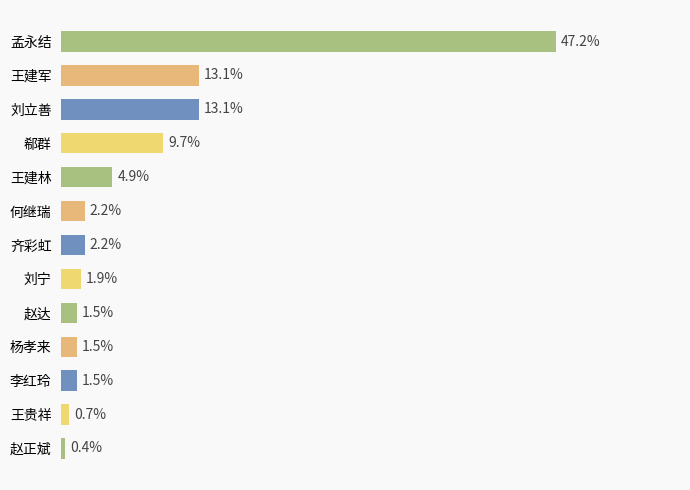

Does the chart contain any negative values?

No